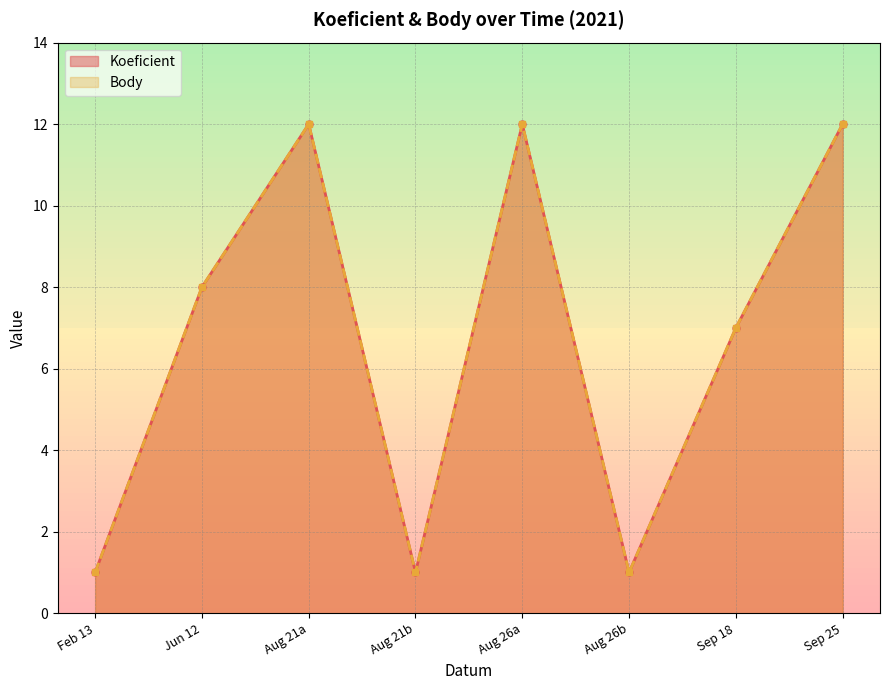

What is the smallest value displayed?

1